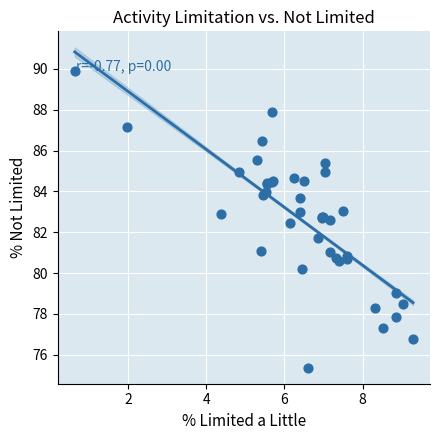

What Y value in the scatter plot is closest to 82?

81.7